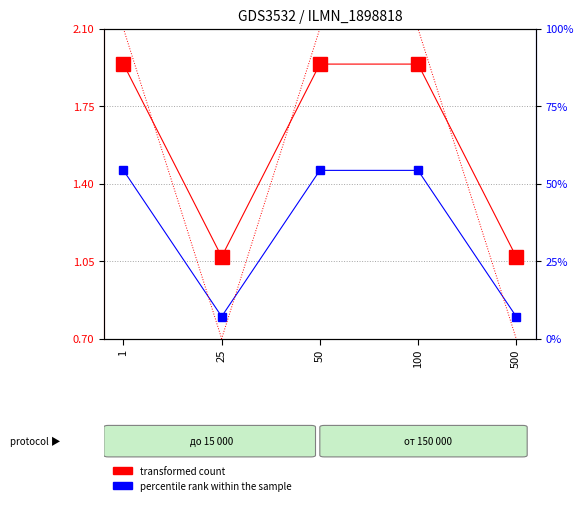

True or false: percentile rank within the sample and transformed count cross at least once.

False